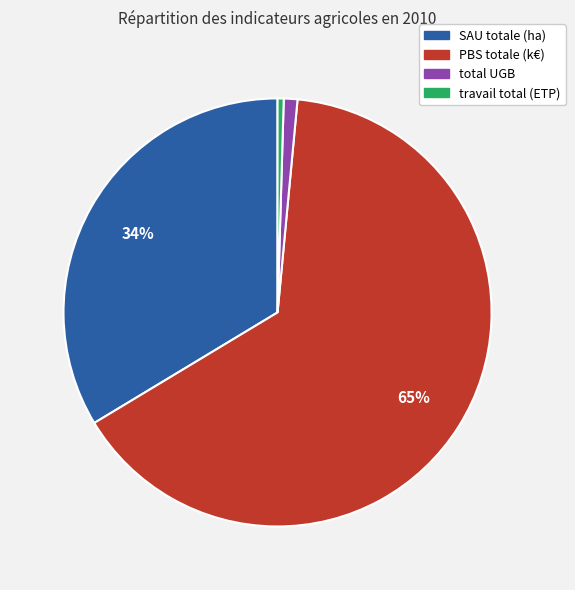

Count the number of slices in the pie.

4